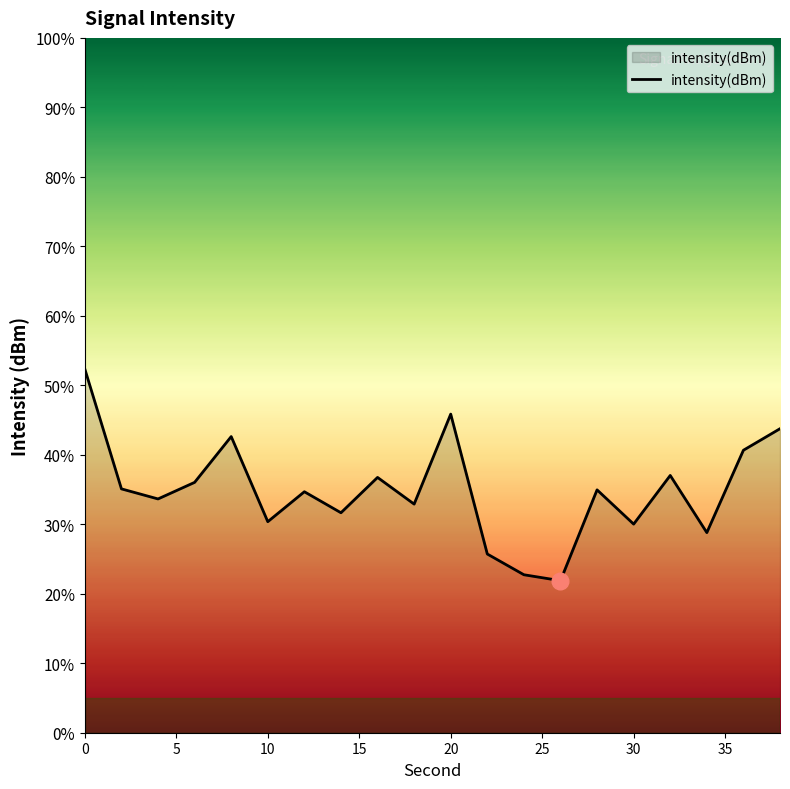

What is the greatest value displayed?

52.3